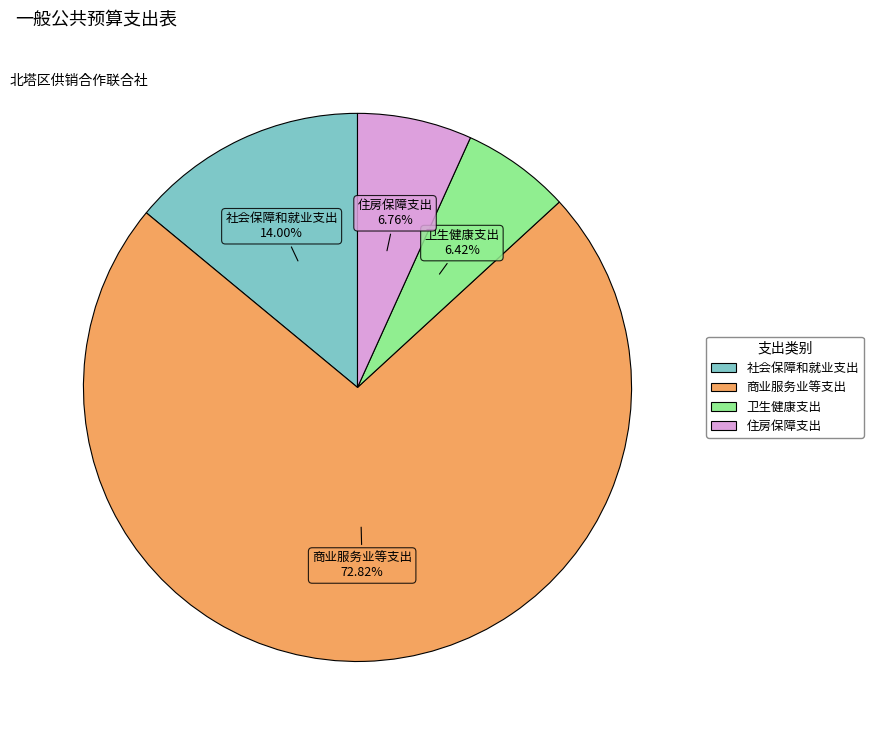

What is the ratio of the value at 商业服务业等支出 to the value at 社会保障和就业支出?

5.2